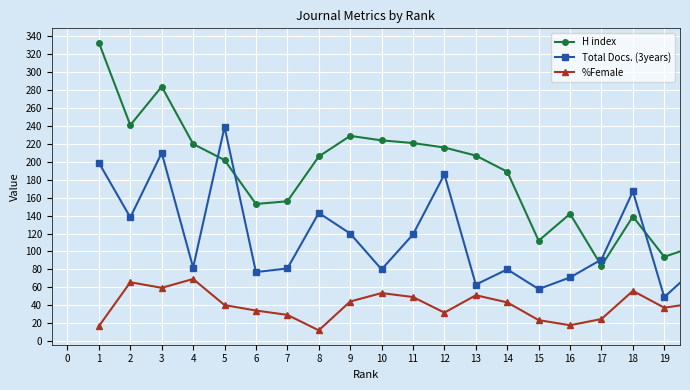

Rank the series by their maximum value, from lowest to highest.

%Female, Total Docs. (3years), H index